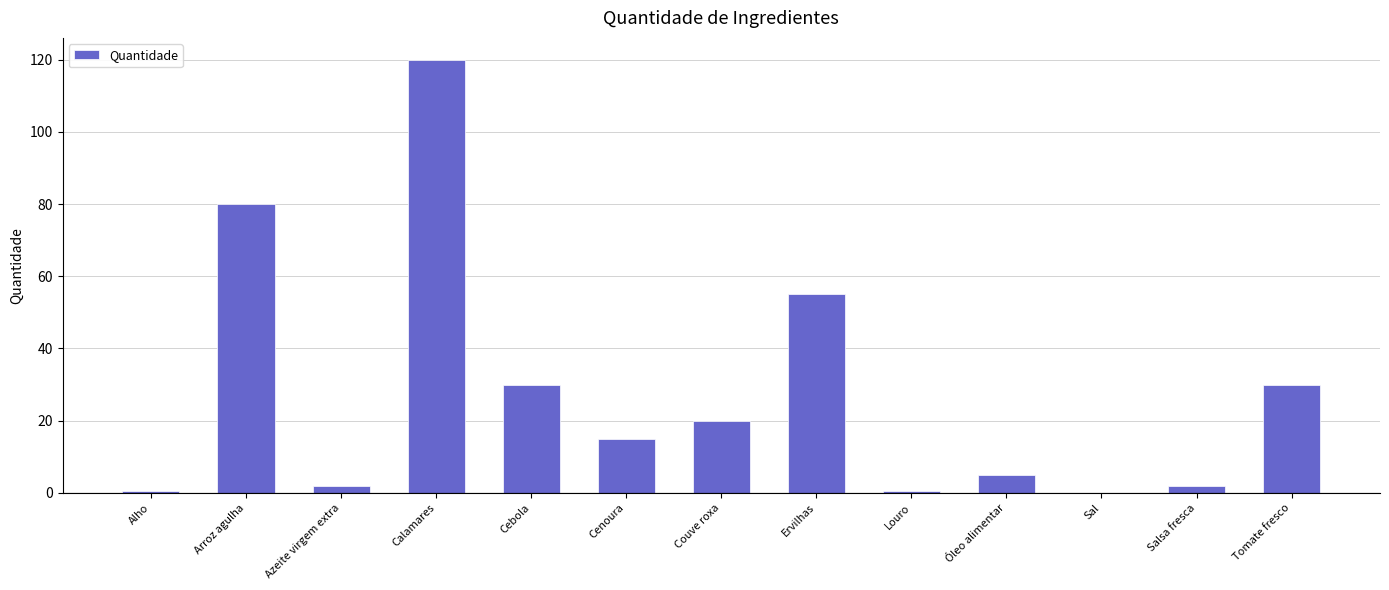

Is it true that the value at Calamares is 210.5?

False